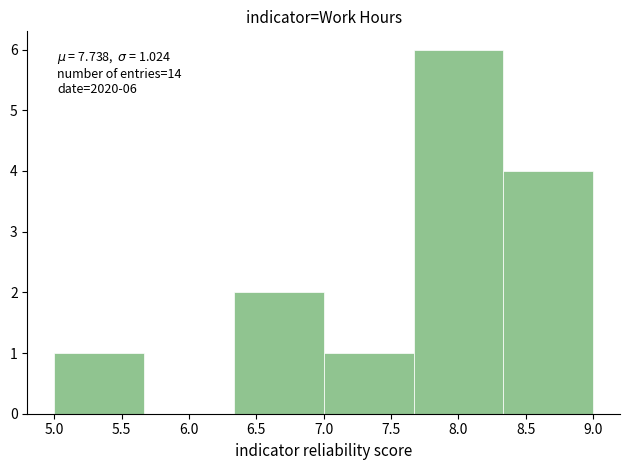

Over which range of the x-axis is the bar tallest?

7.65 to 8.35